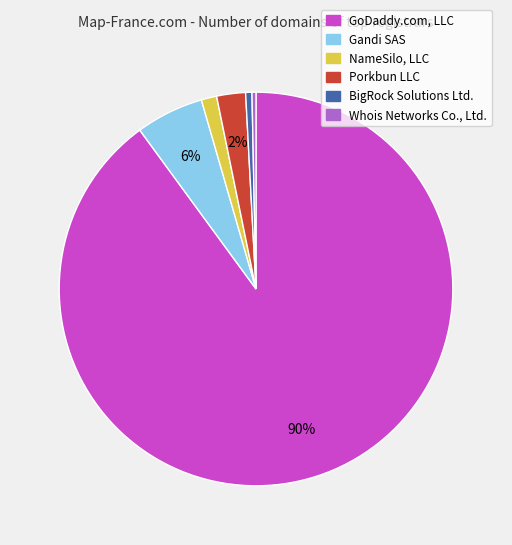

Is Whois Networks Co., Ltd. the majority of the pie?

No